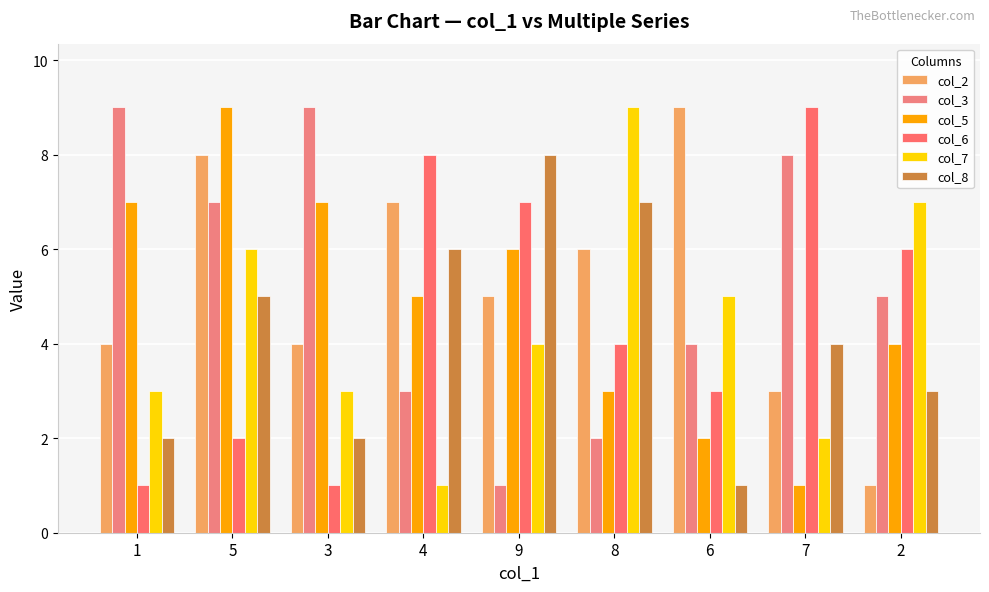

Reading right to left, extract all data points from this chart.

col_2: 1	3	9	6	5	7	4	8	4
col_3: 5	8	4	2	1	3	9	7	9
col_5: 4	1	2	3	6	5	7	9	7
col_6: 6	9	3	4	7	8	1	2	1
col_7: 7	2	5	9	4	1	3	6	3
col_8: 3	4	1	7	8	6	2	5	2